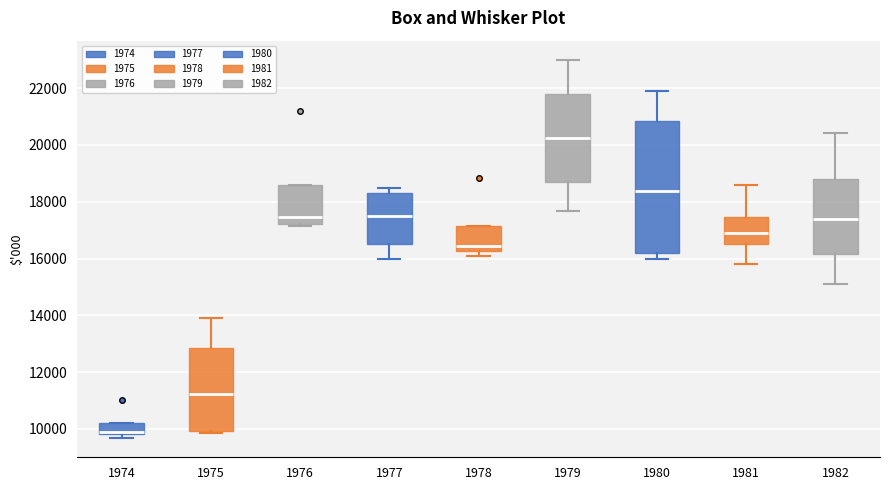

Which box's median line is the highest?

1979